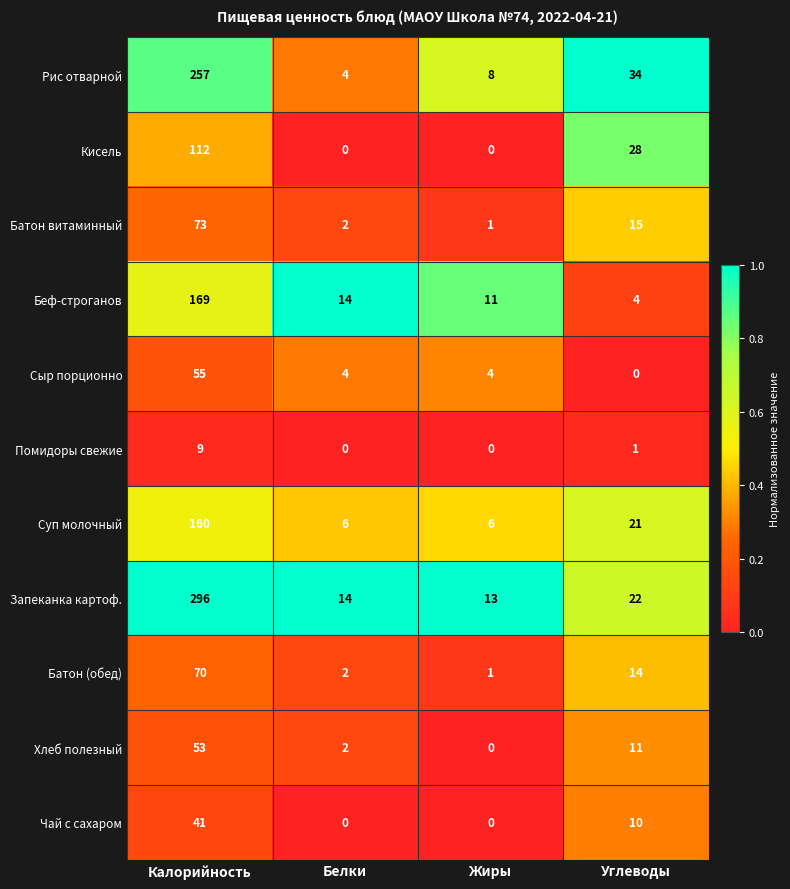

Which series changed the most between Белки and Углеводы?

Рис отварной